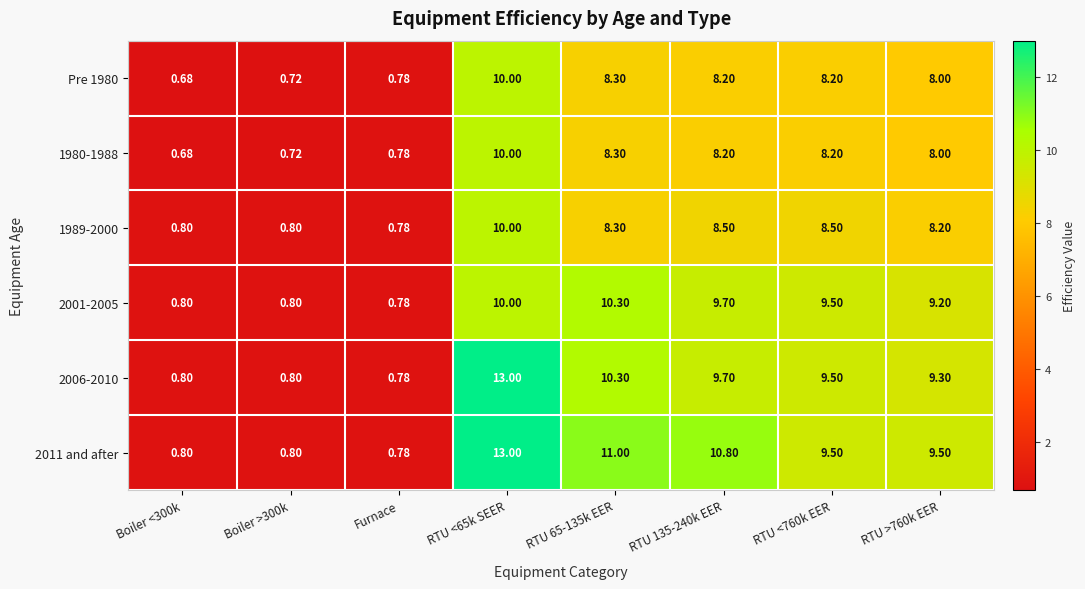

At which label does 1989-2000 reach its minimum?

Furnace